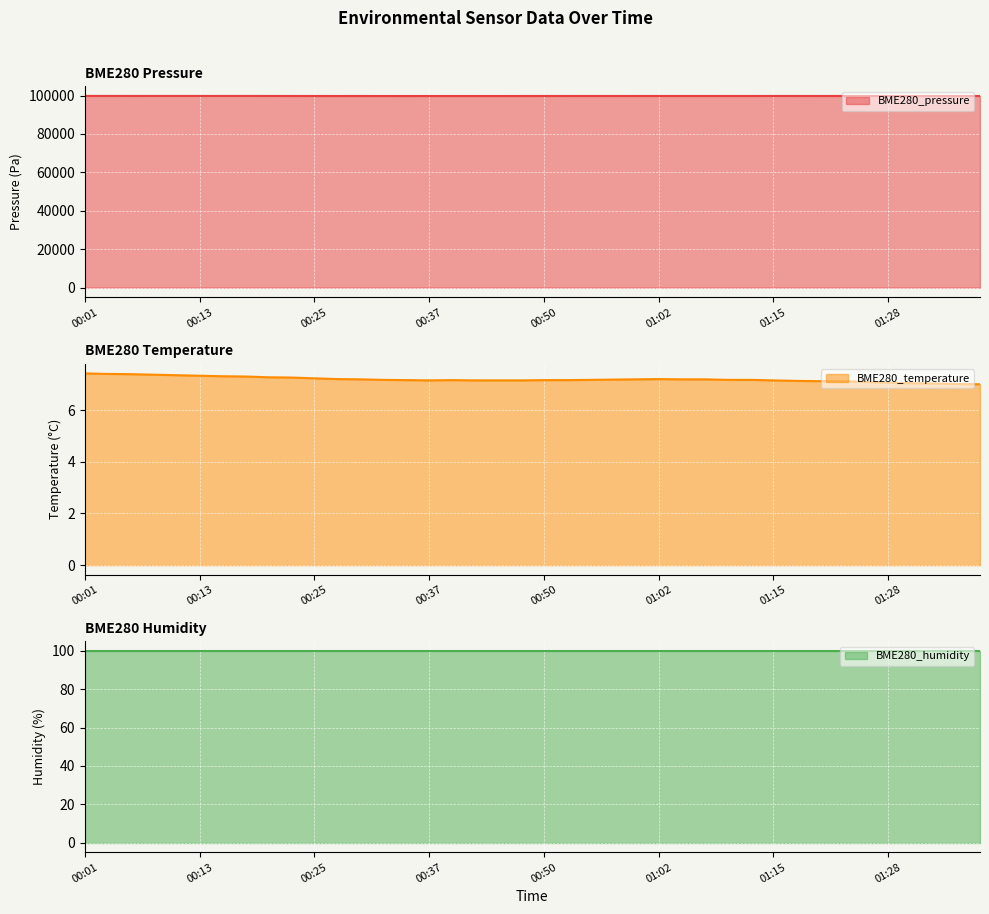

What is the minimum value for BME280_pressure?

99773.4